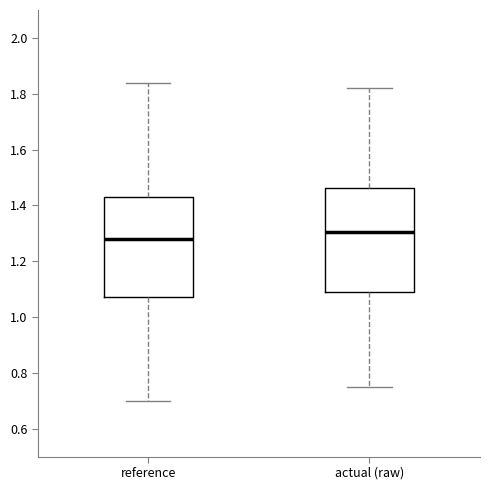

Where is the upper edge of the box for actual (raw) on the y-axis? The values are not printed on the chart, so give them approximately, as read against the axis.

1.46